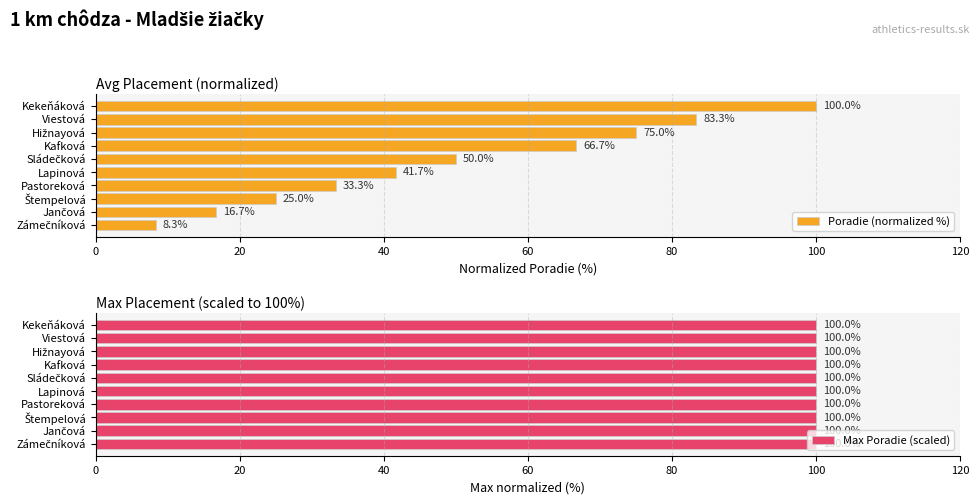

What is the average value of the Poradie (normalized %) series?

50.0